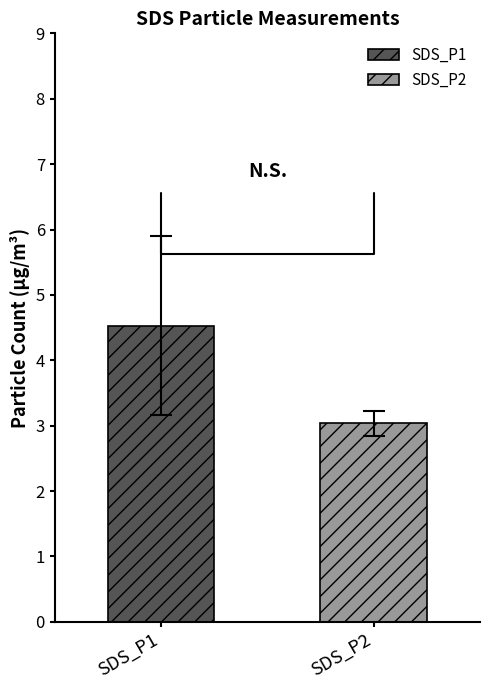

What is the minimum value shown in the chart?

3.0